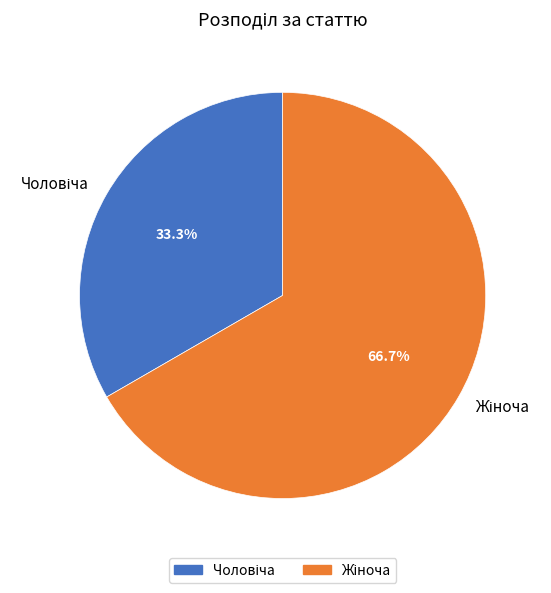

Does any single category account for the majority?

Yes